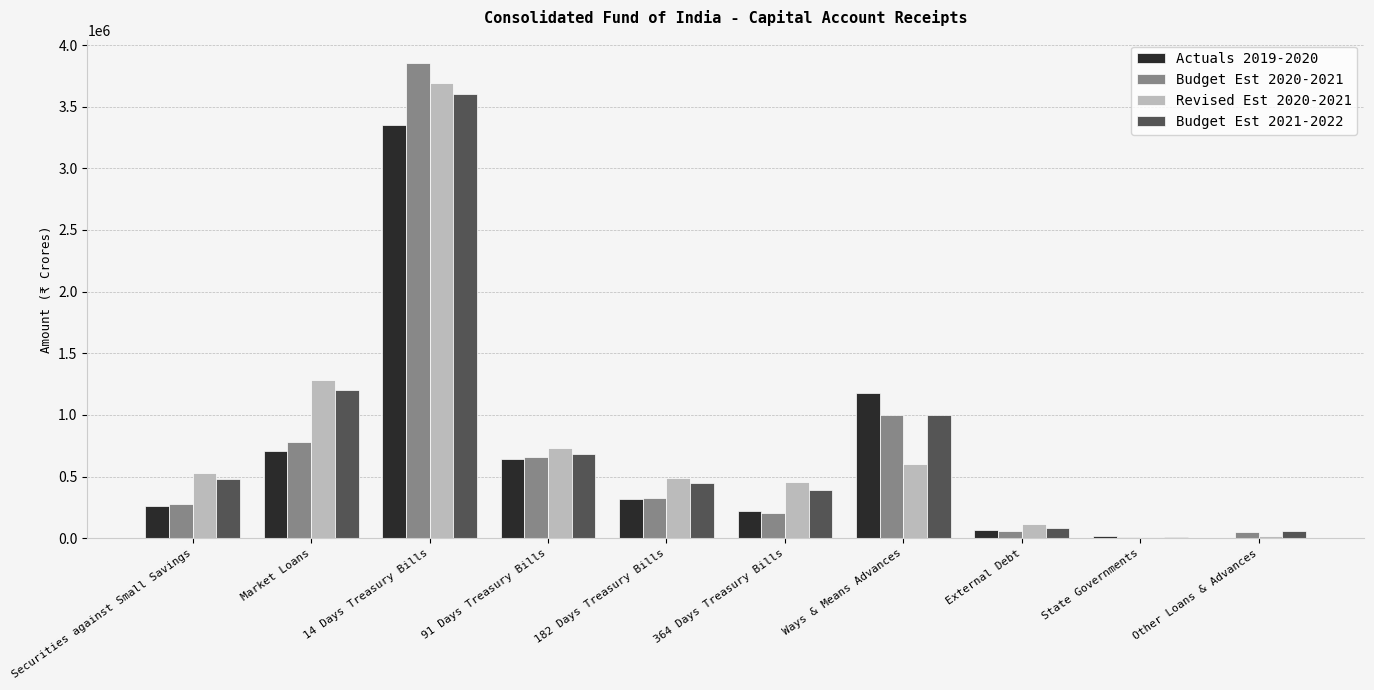

Which label corresponds to the largest value in the chart?

14 Days Treasury Bills